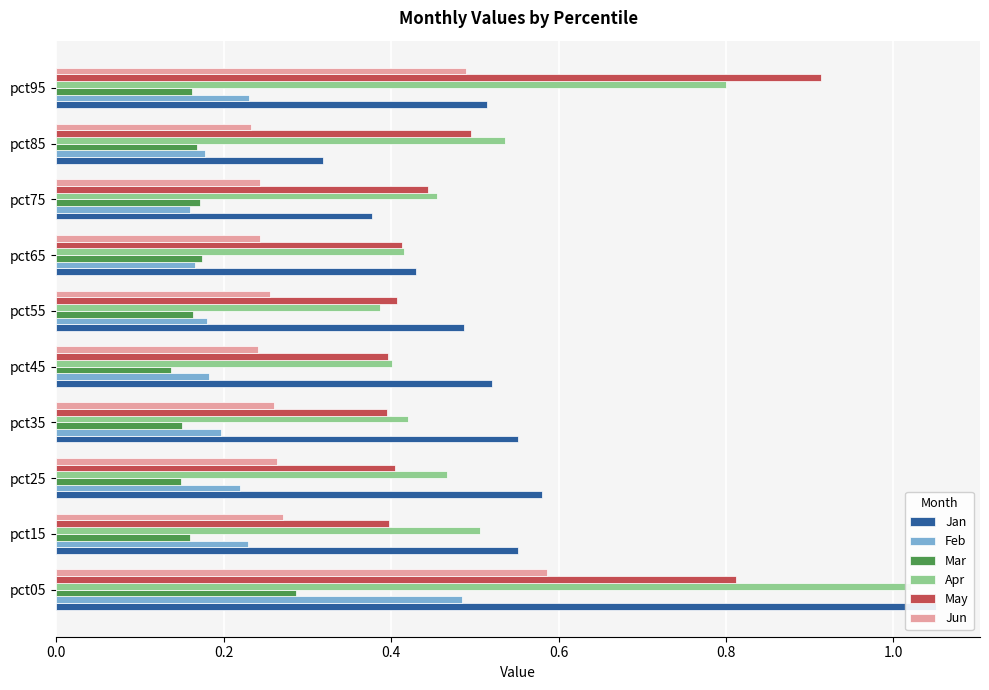

True or false: Feb has a value of 0.1 at pct45.

False